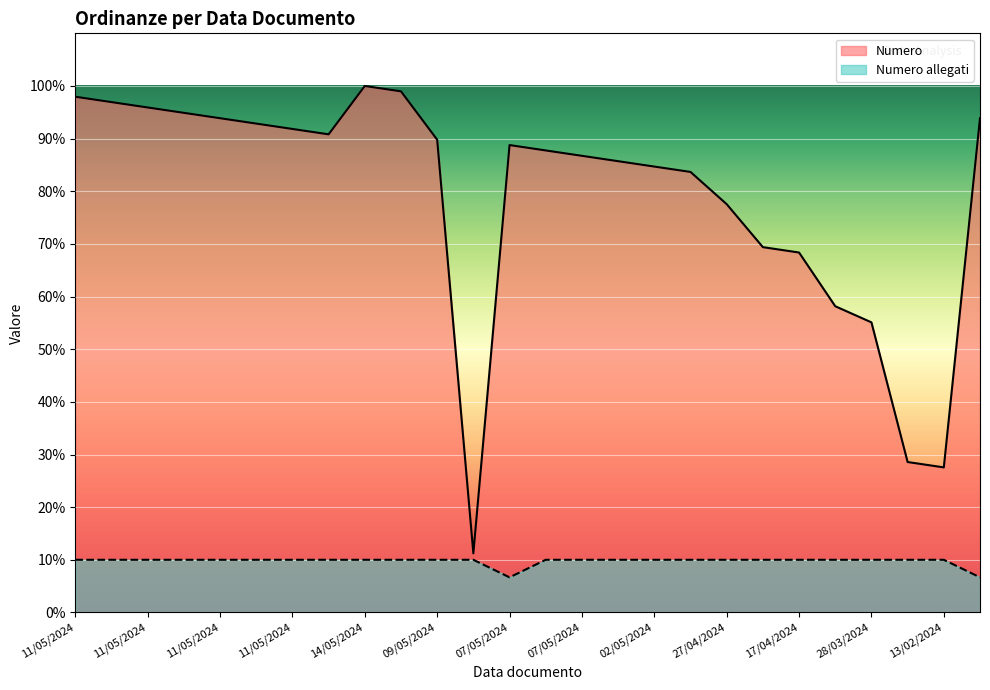

How many lines are shown in the chart?

2